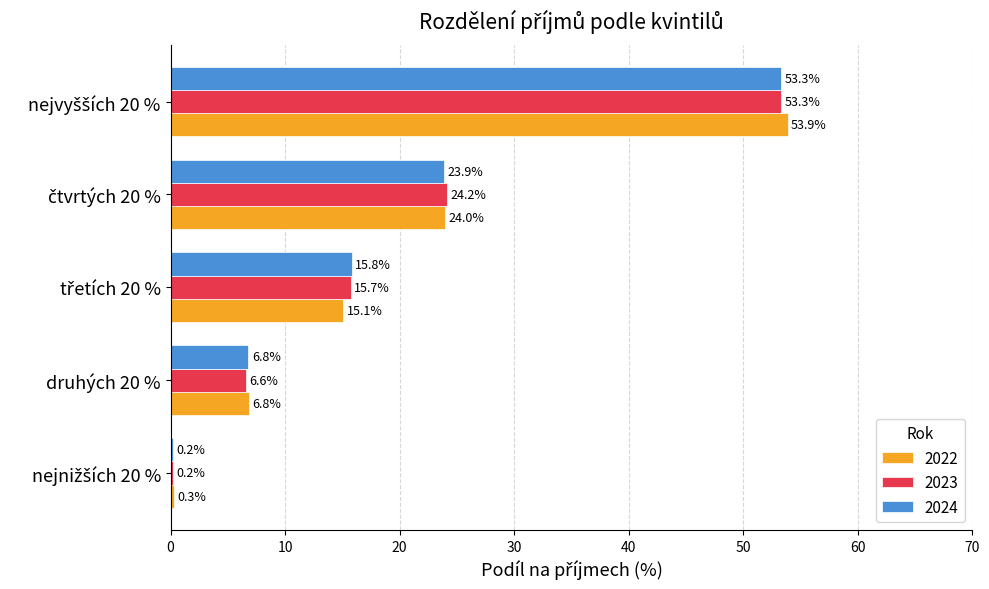

What is the highest value of the 2022 series?

53.9